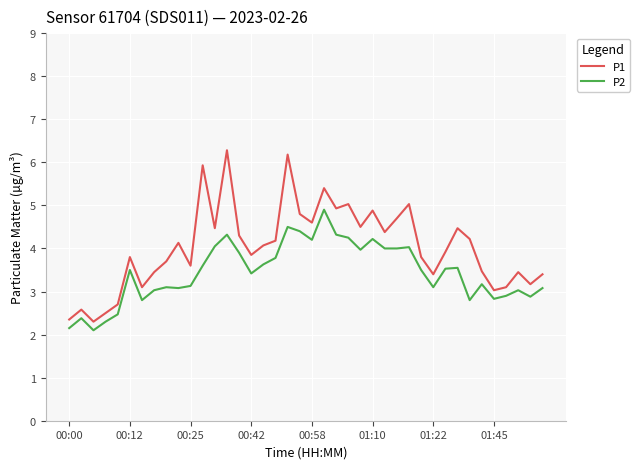

What is the difference between the maximum and minimum values in the P1 series?

4.0